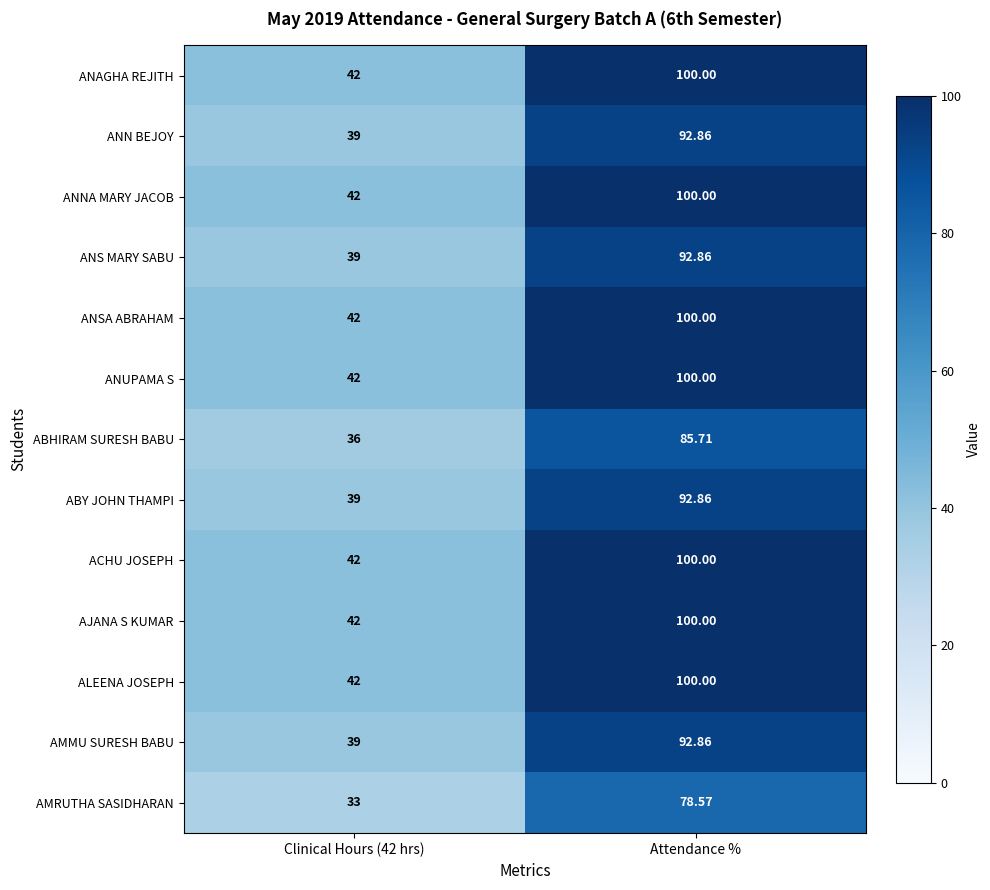

How many categories are shown in the chart?

2